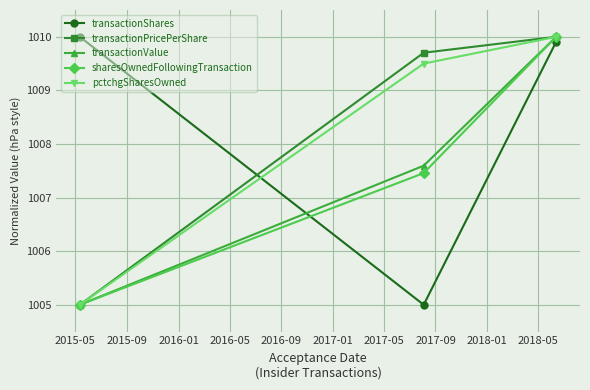

Does the chart display data point markers on the line(s)?

Yes